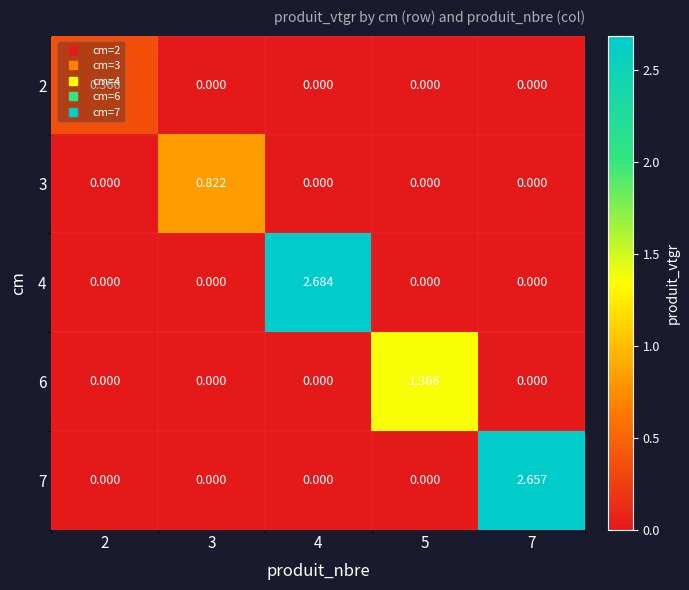

How many values in 7 are above zero?

1